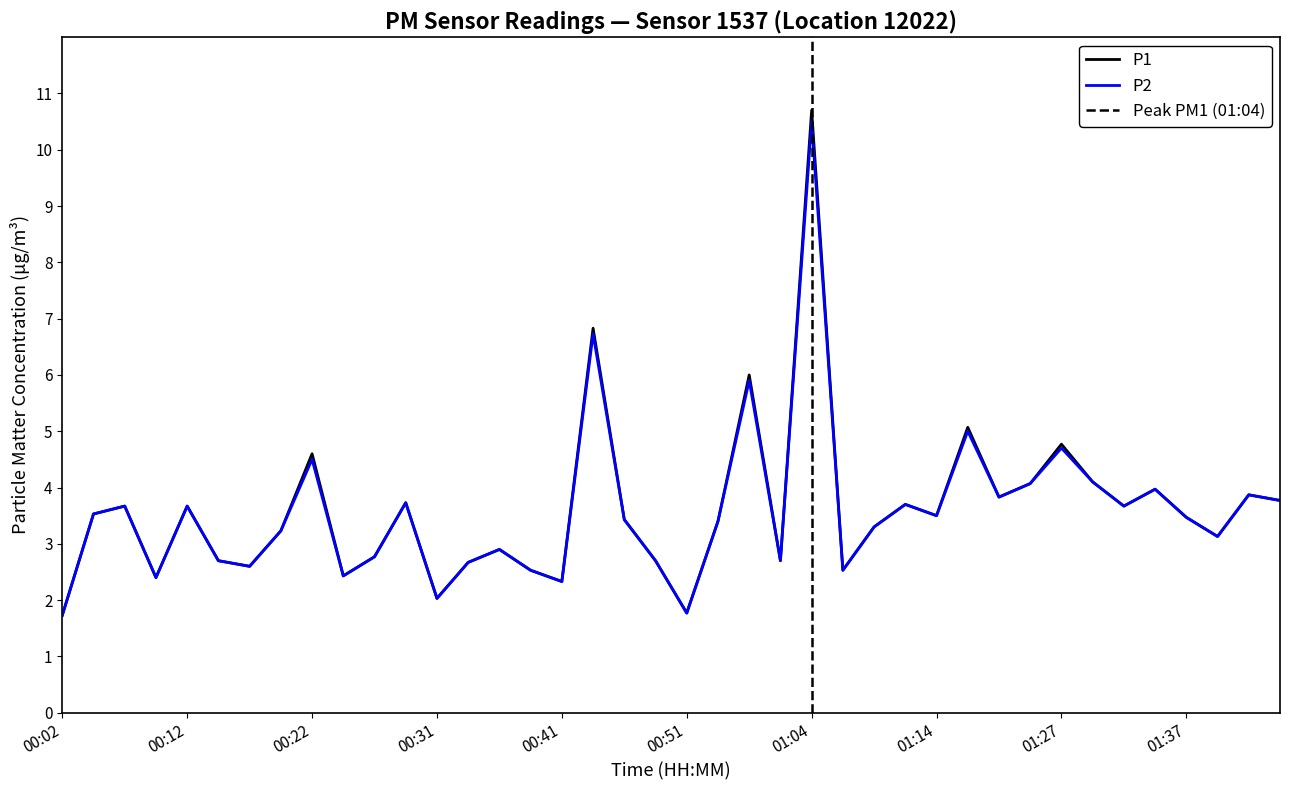

Is it true that P2 equals 3.2 at 00:19?

True